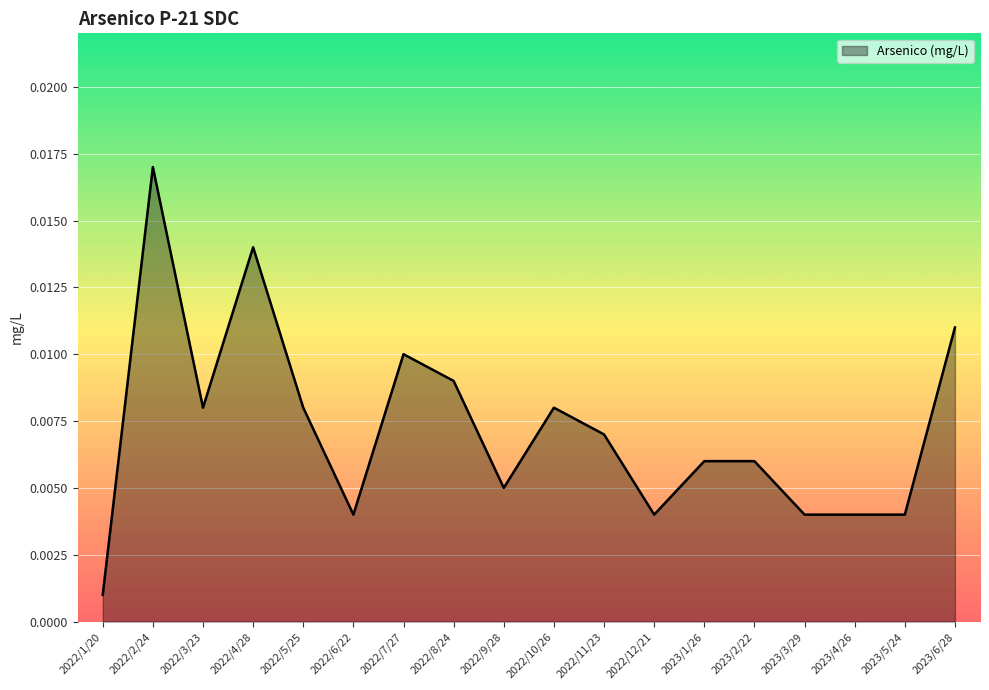

Which category has the lowest value across all series?

2022/1/20